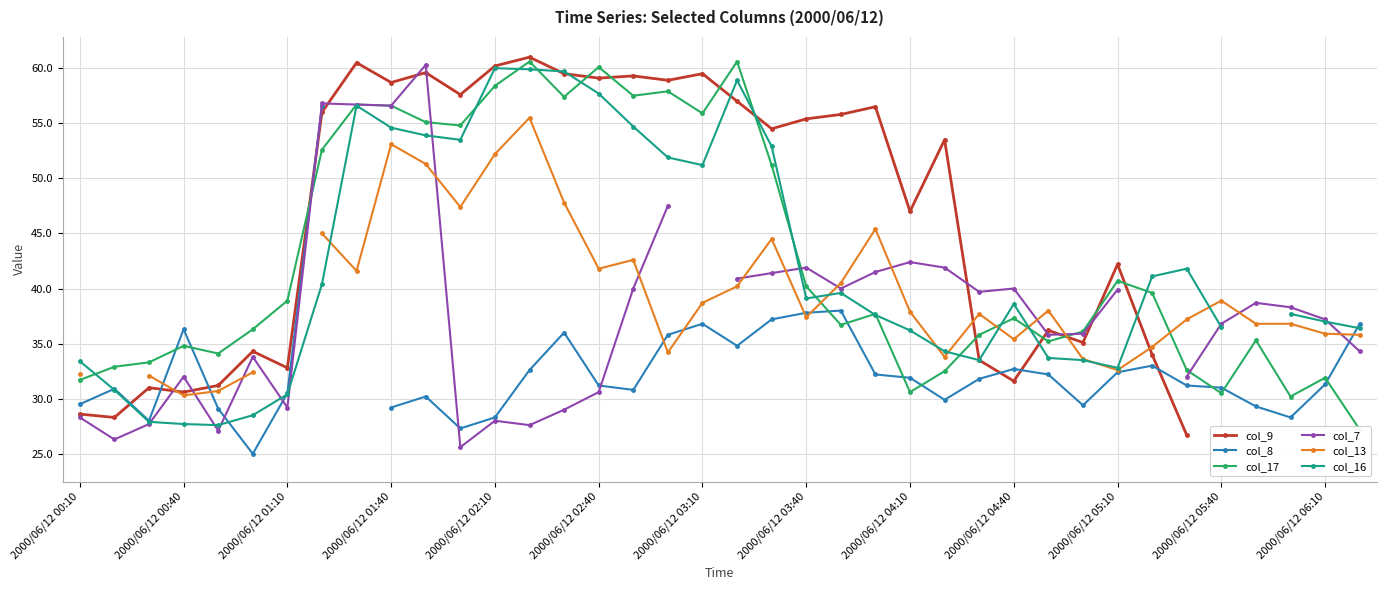

How many times do col_8 and col_7 cross each other?

6